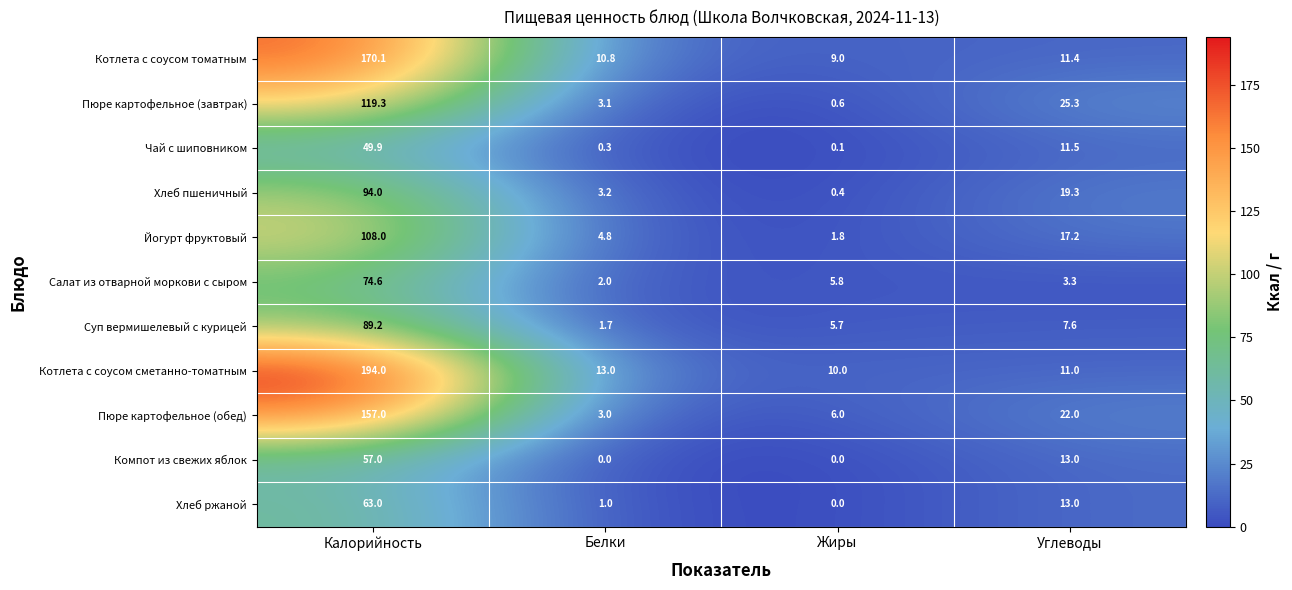

Which label corresponds to the largest value in the chart?

Калорийность